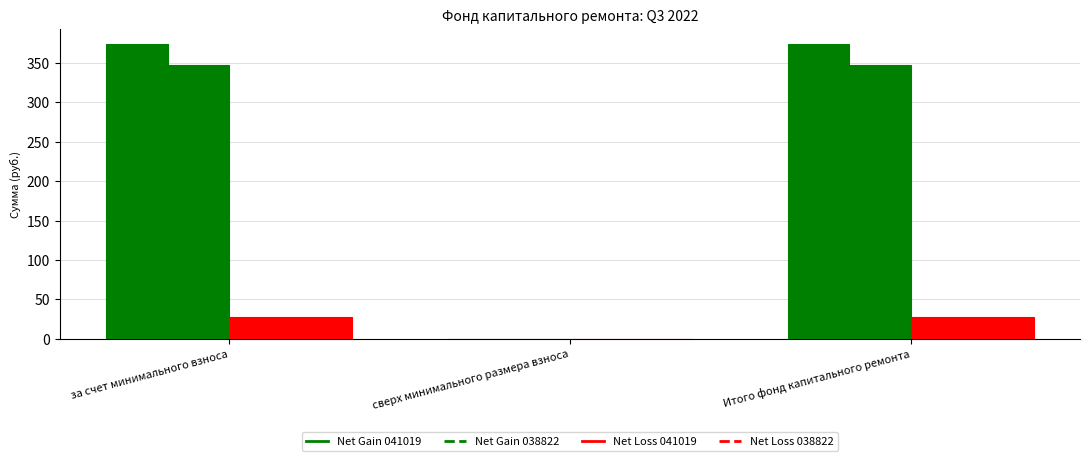

At which category does the chart reach its peak across all series?

за счет минимального взноса